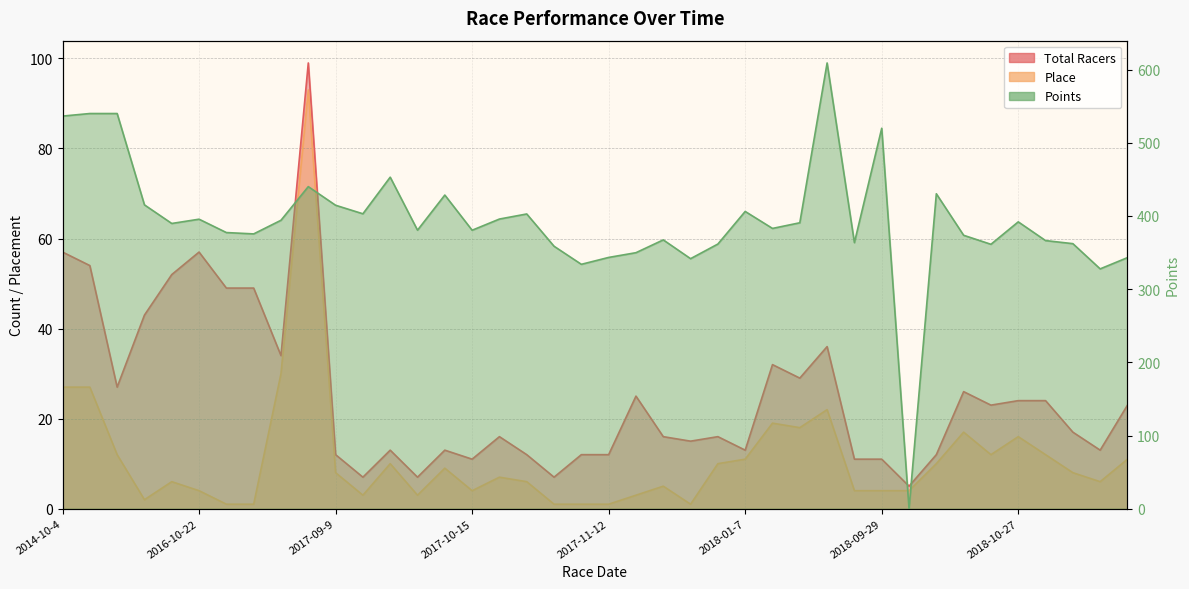

What is the sum of all Total Racers values?

1014.0